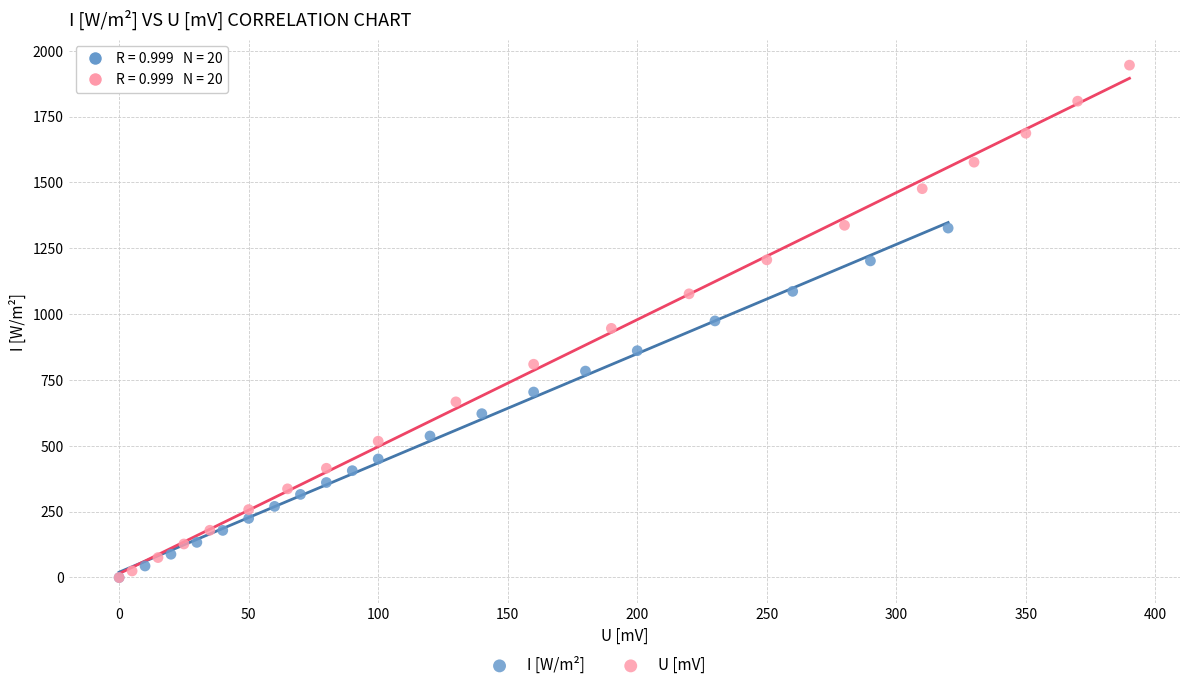

Which series reaches the maximum Y coordinate?

U [mV]